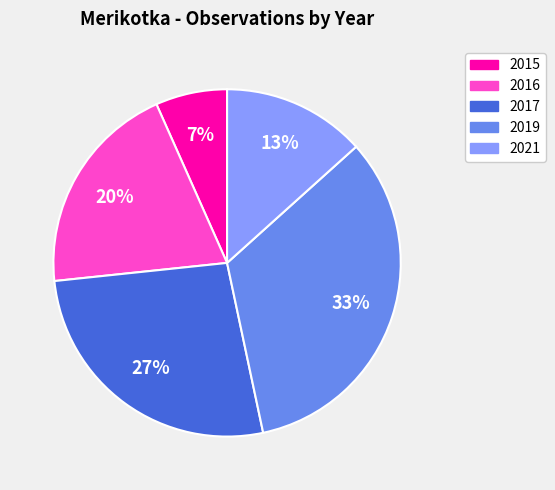

To the nearest percent, what is the difference between the 2019 and 2021 slice percentages?

20%